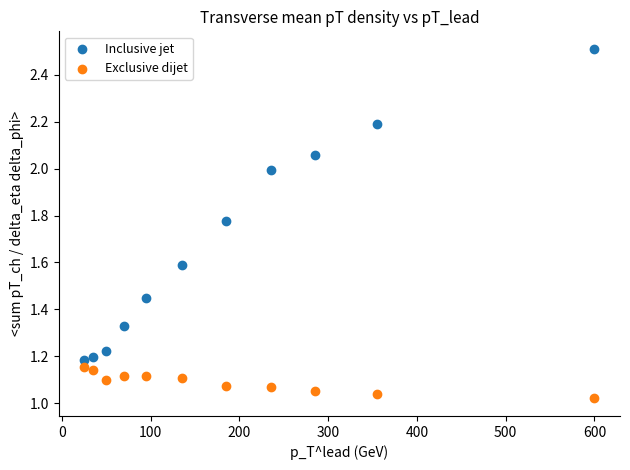

Across all data points, what is the range of X values (max minus min)?

575.0